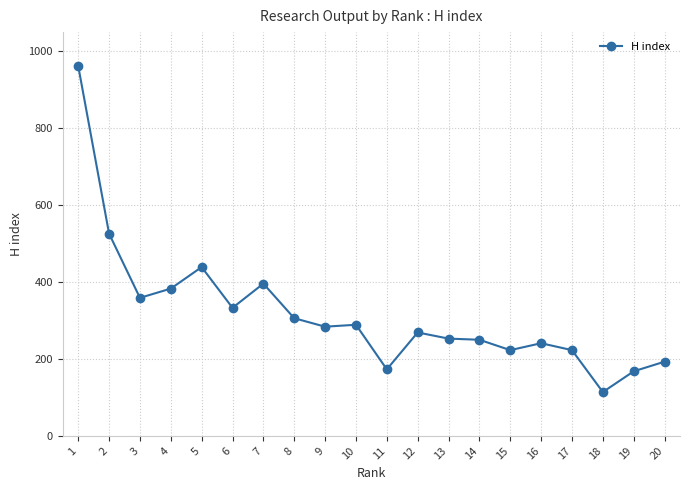

The value at 6 is 333. True or false?

True